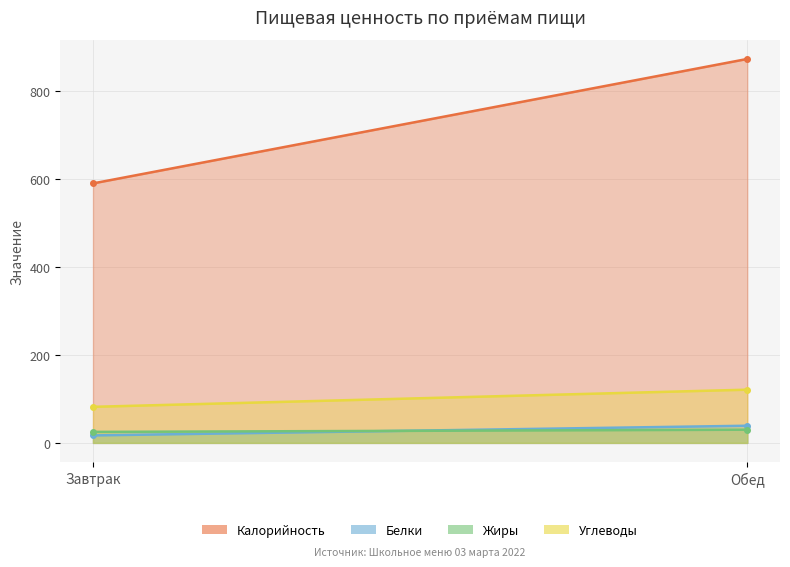

Is it true that Углеводы equals 82 at Завтрак?

True